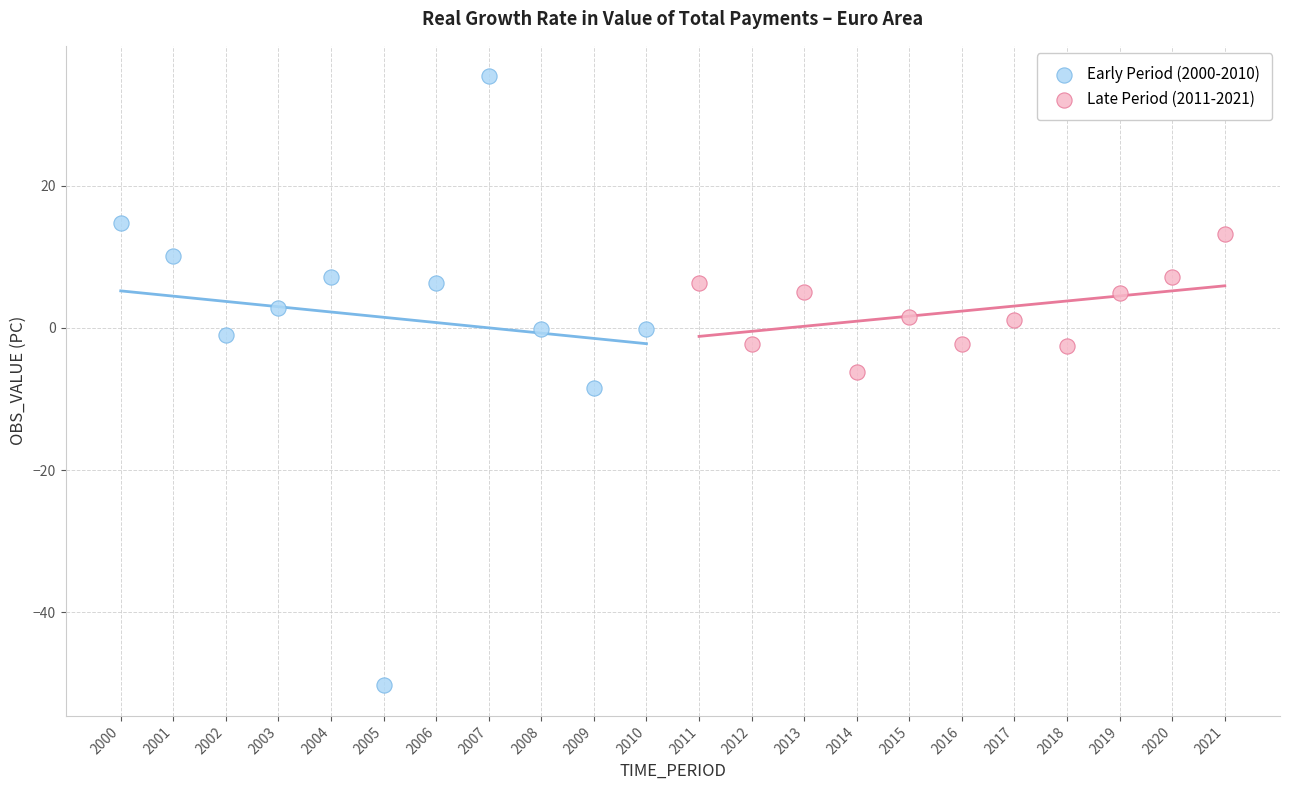

Which series contains the lowest Y value?

Early Period (2000-2010)